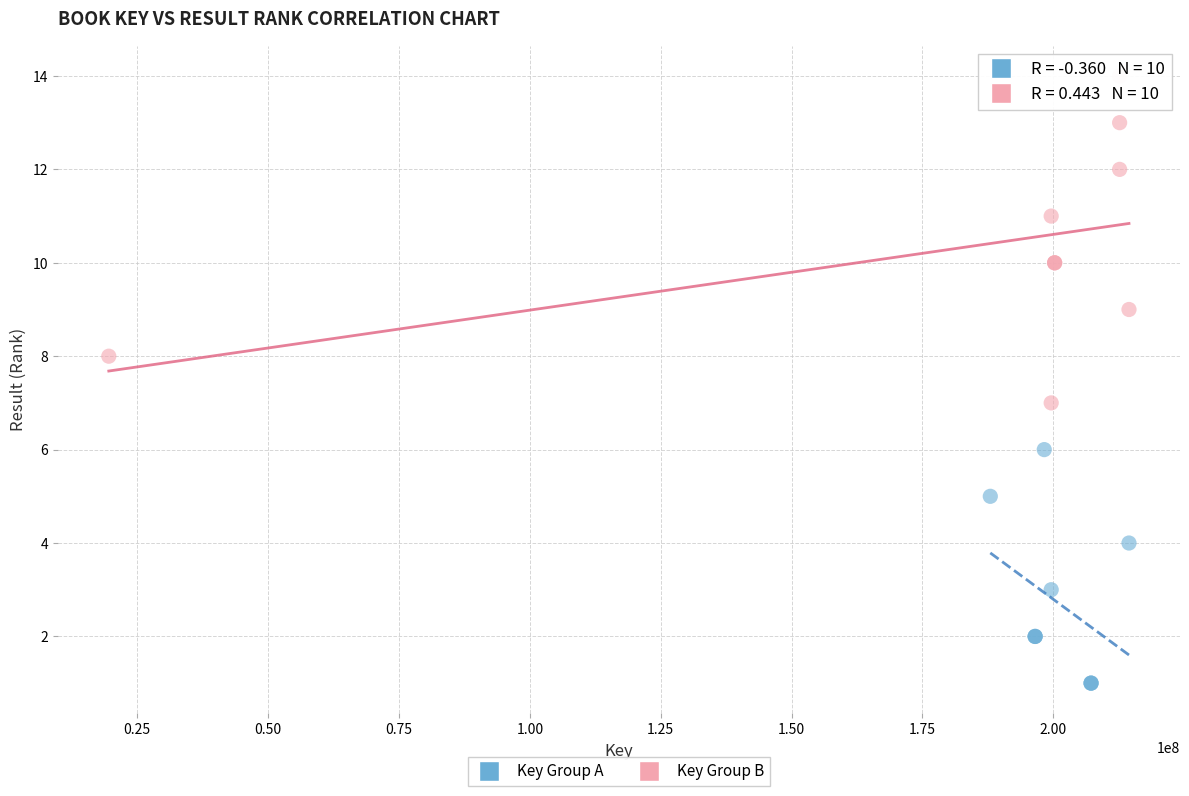

Which series contains the lowest Y value?

Key Group A